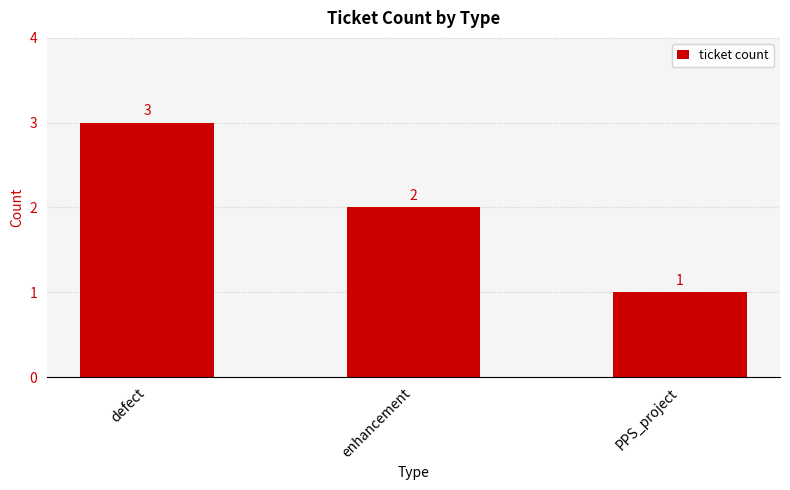

At which label is the value closest to 2?

enhancement